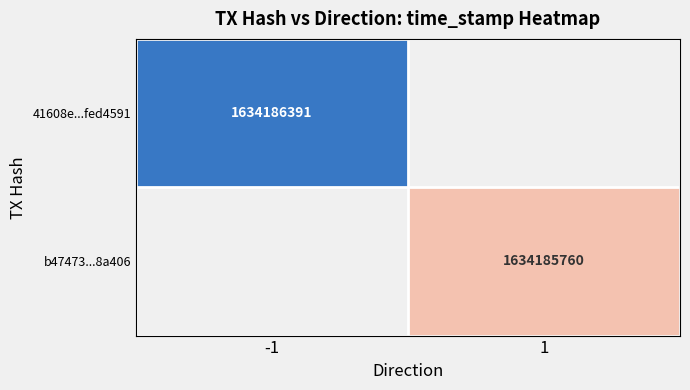

The b47473...8a406 series shows 1634185760 at 1. True or false?

True